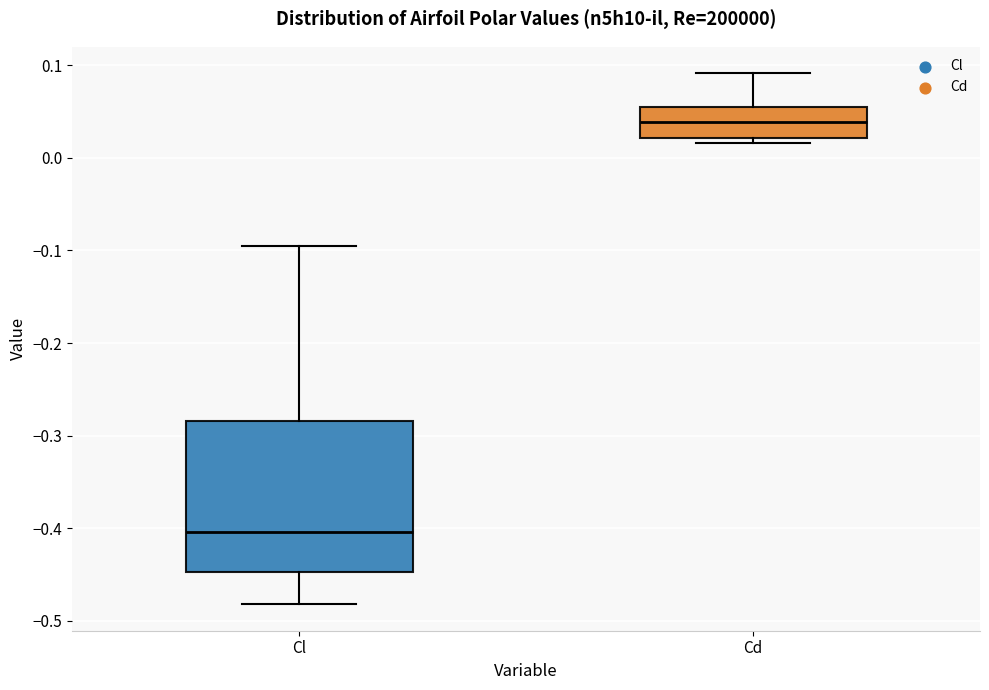

Which box has the highest median line?

Cd